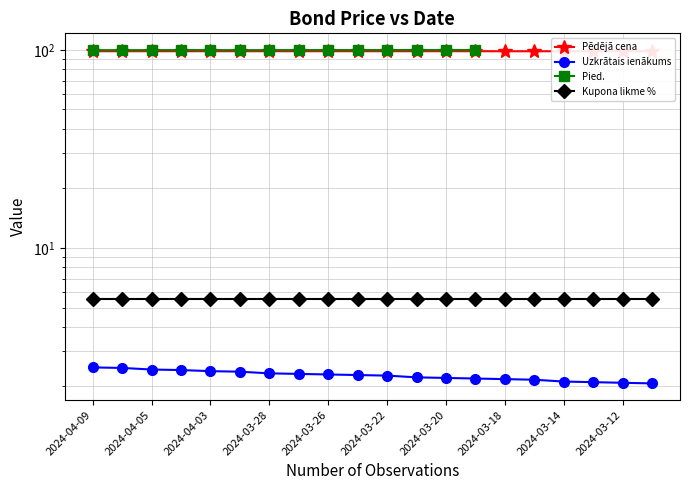

Count the number of data series in this chart.

4